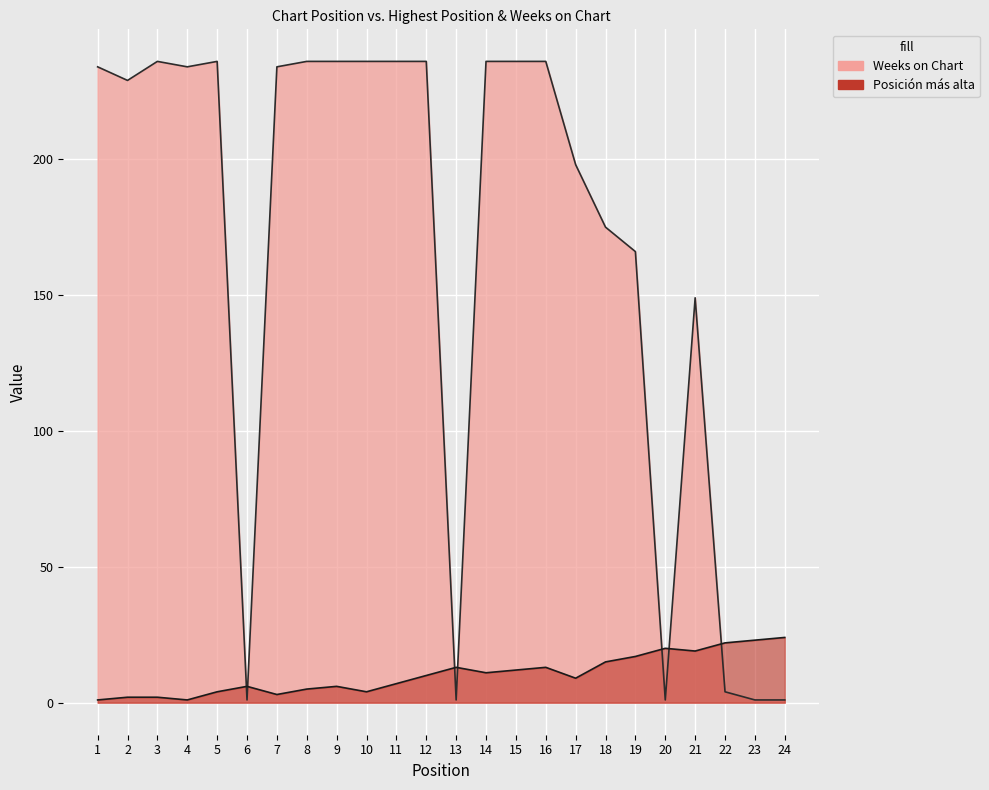

Between 9 and 11, which series saw the biggest shift?

Posición más alta